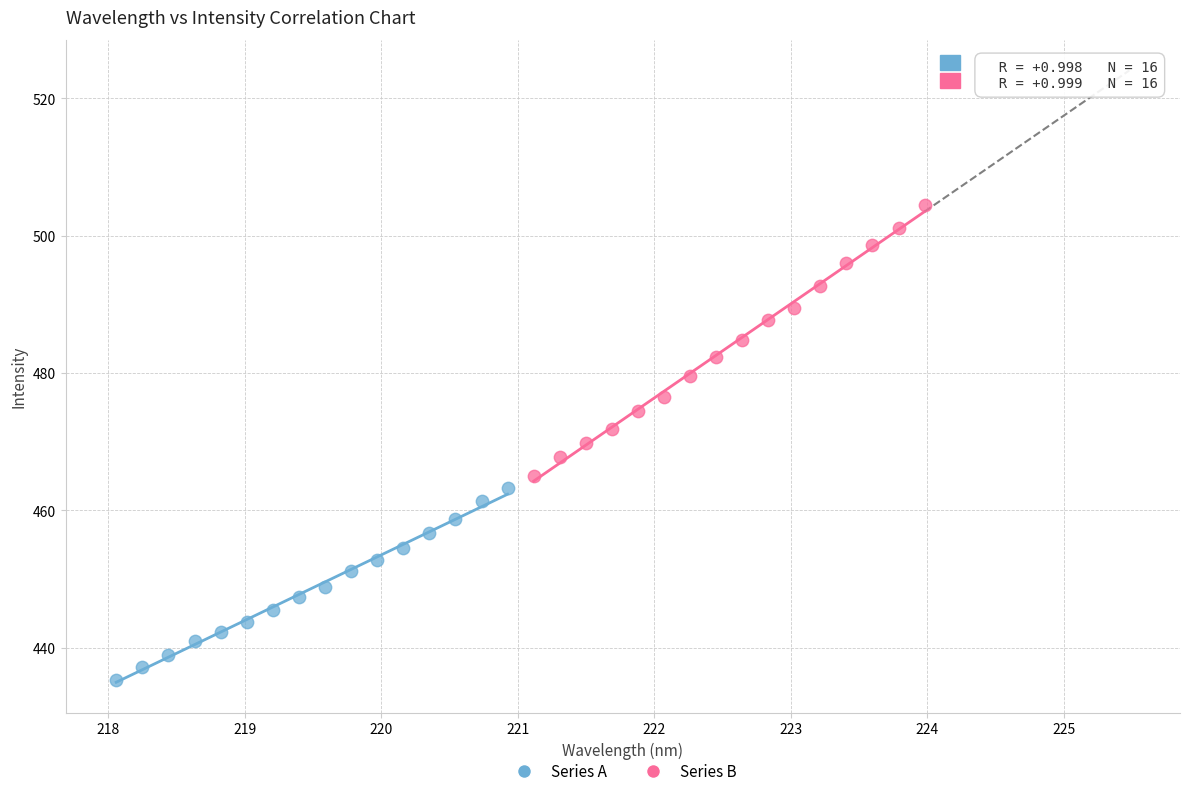

Which series has the widest spread of Y values?

Series B